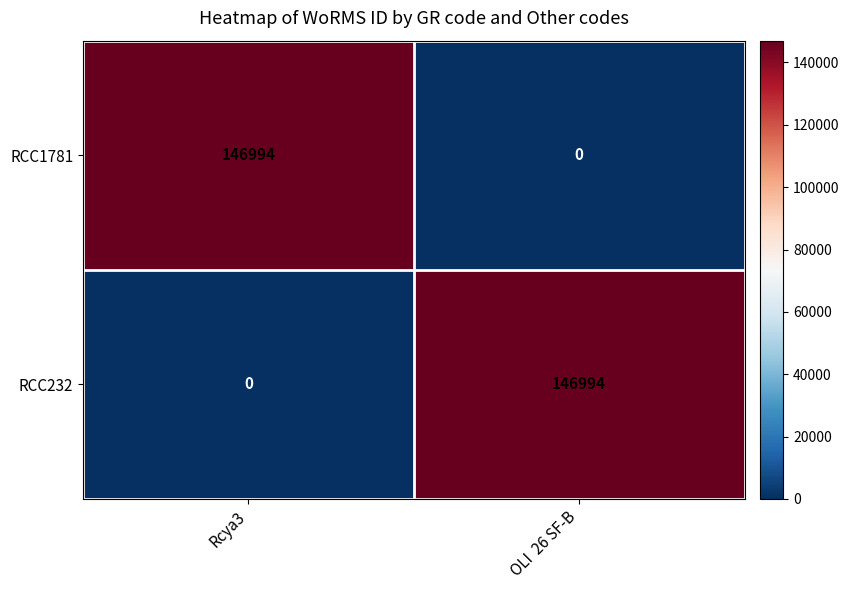

At which label does RCC232 reach its peak?

OLI  26 SF-B